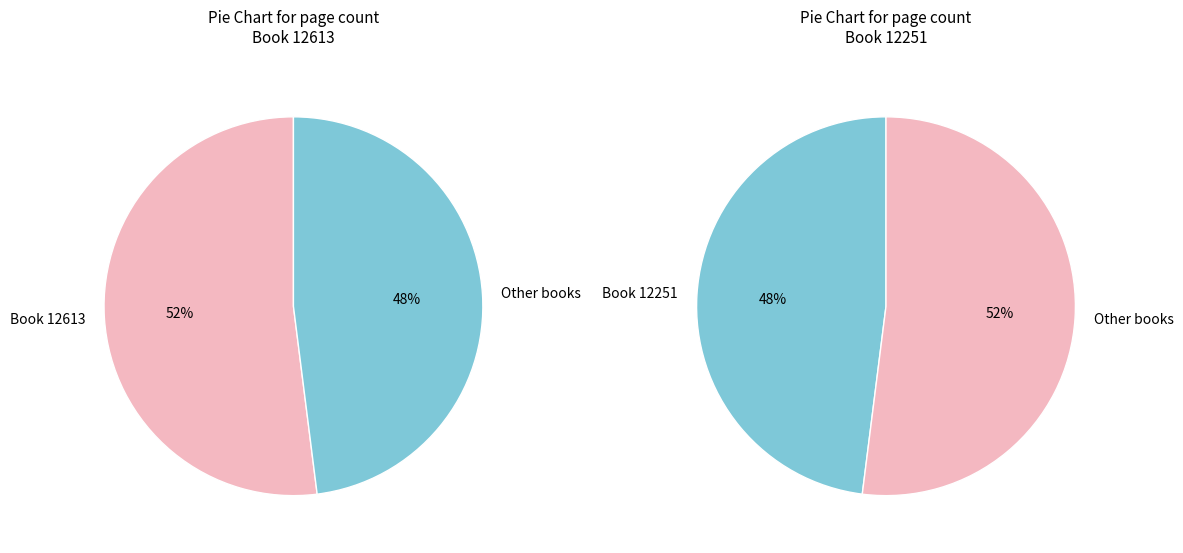

Is there any slice that represents more than half of the pie?

Yes